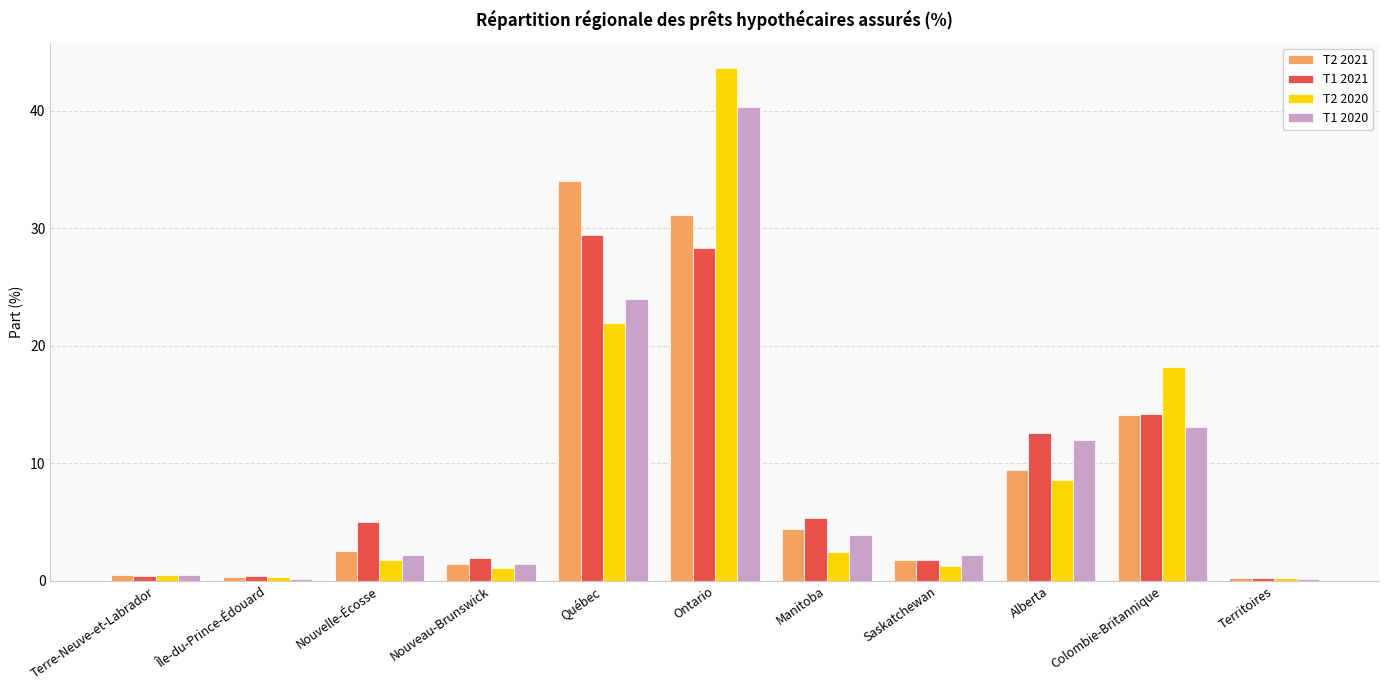

What position from the right is Nouveau-Brunswick?

8